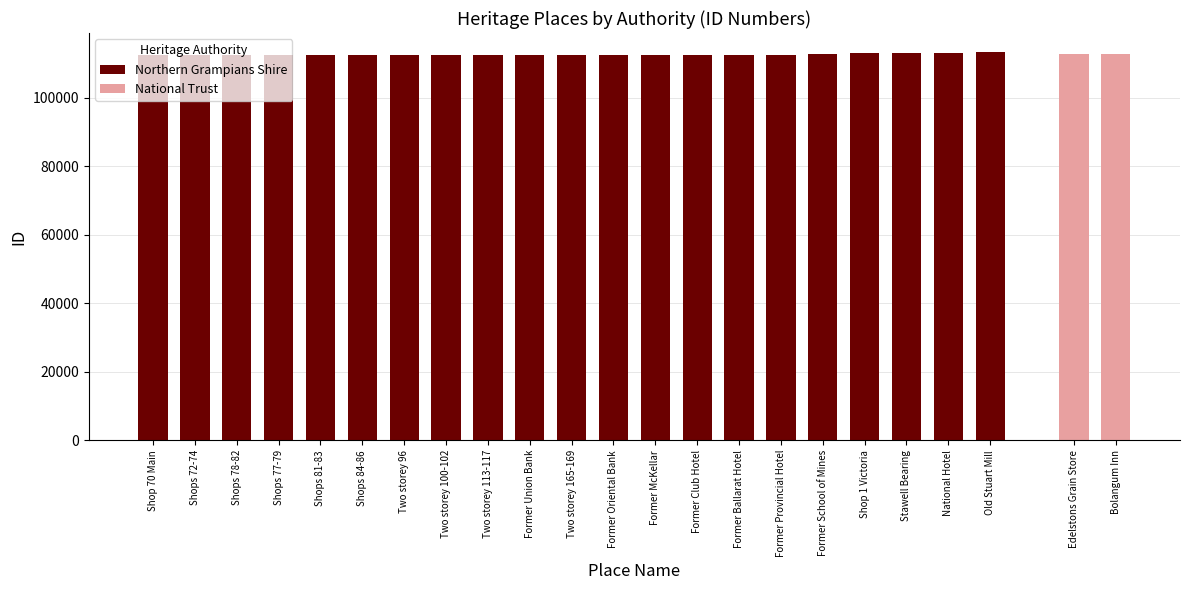

What is the greatest value displayed?

113310